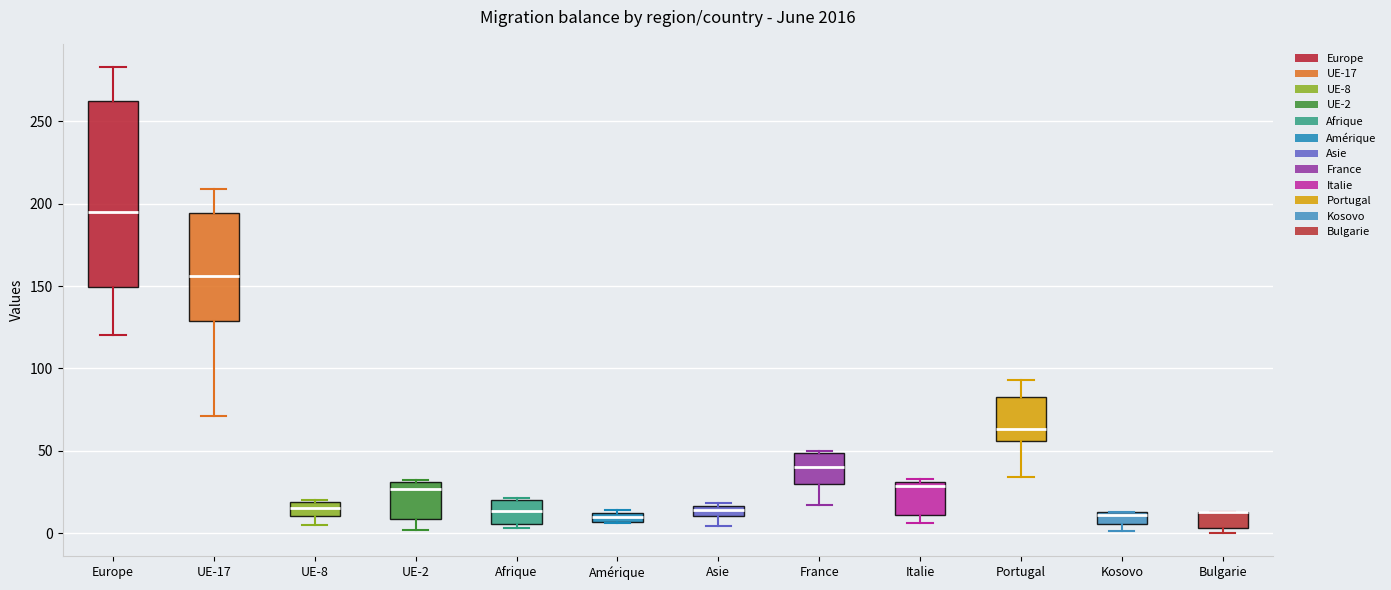

Which box is the tallest, from its lower edge to its upper edge?

Europe